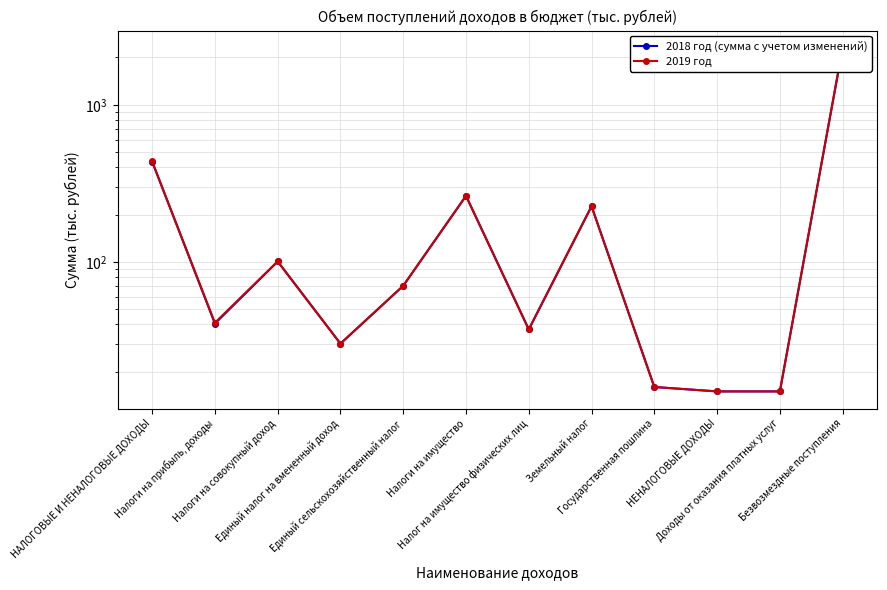

At how many categories does at least one series exceed 1357?

1